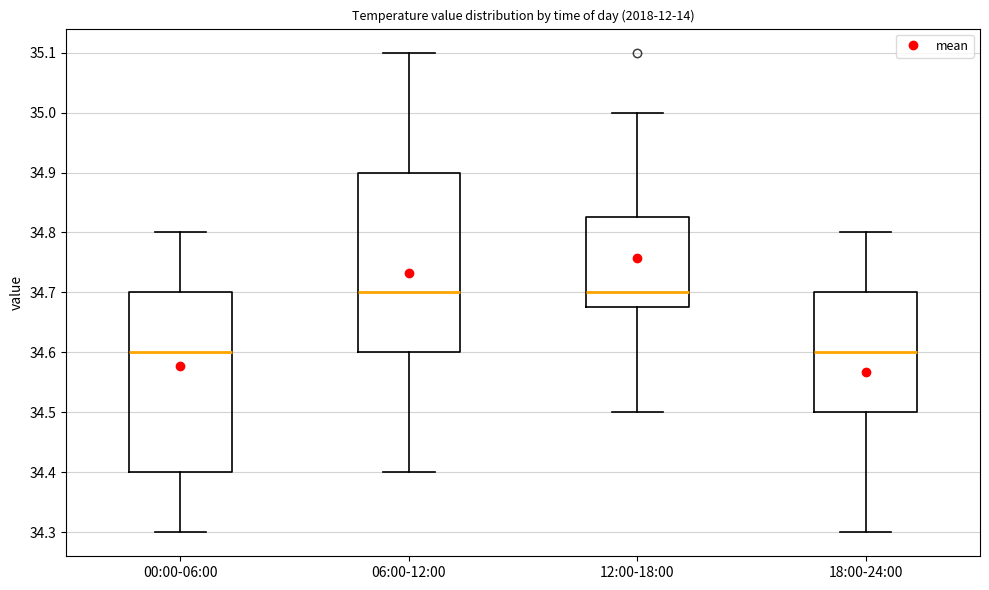

Where does the median line of the box for 06:00-12:00 sit on the y-axis? The values are not printed on the chart, so give them approximately, as read against the axis.

34.70